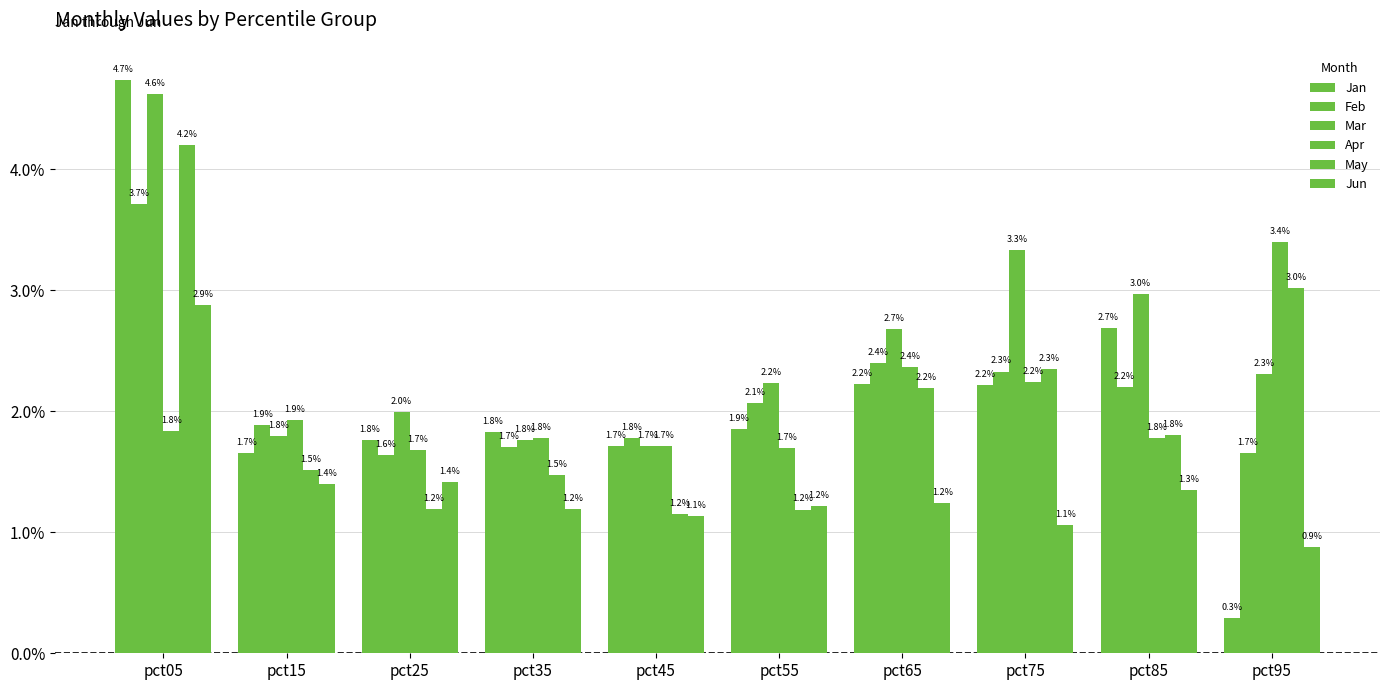

Which series has the largest total across all categories?

Mar